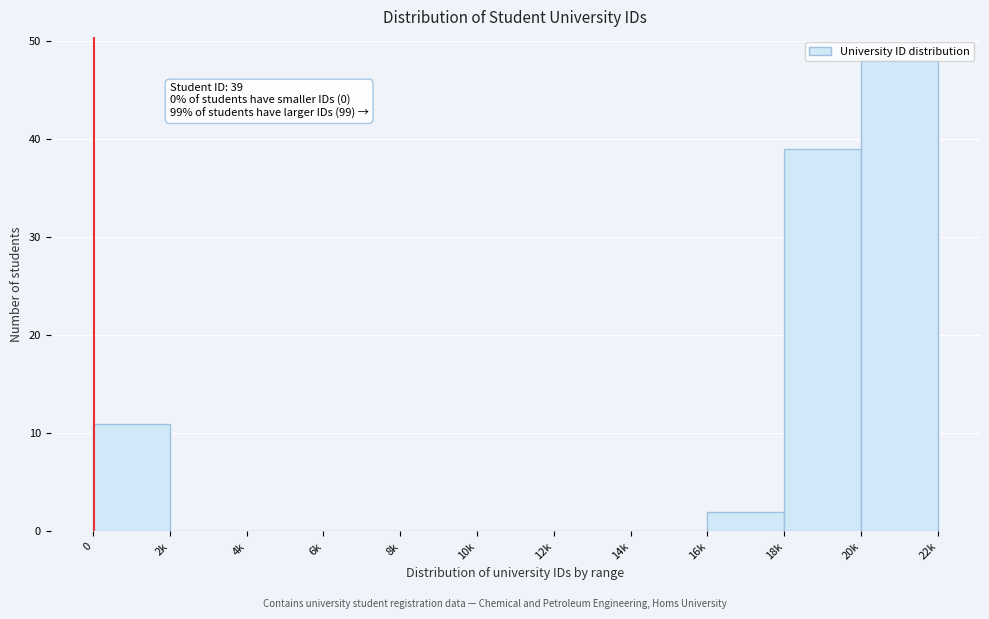

What is the sum of the values at 14k and 20k?

48